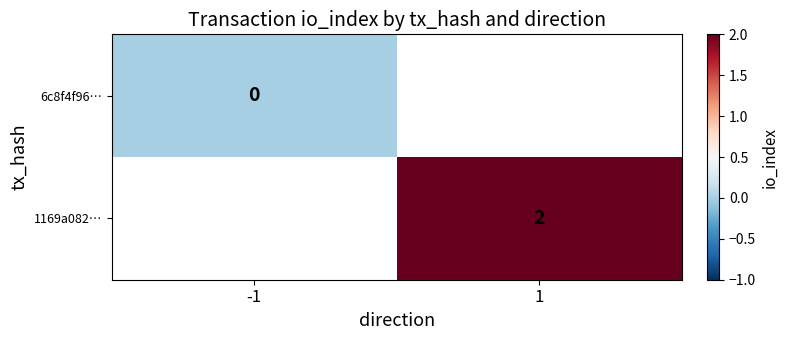

The 1169a082… series shows 2 at 1. True or false?

True